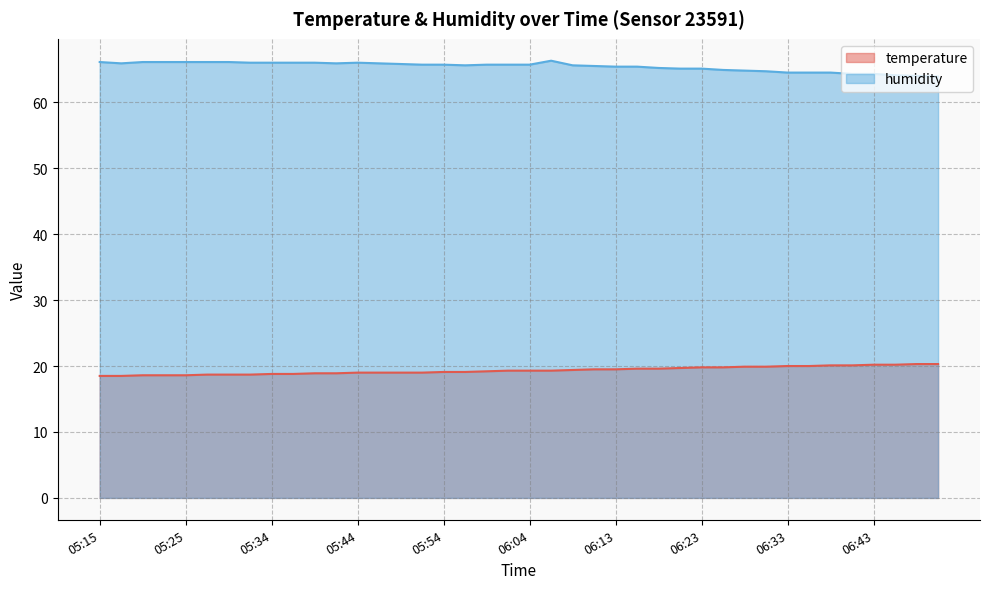

What is the maximum value shown in the chart?

66.3